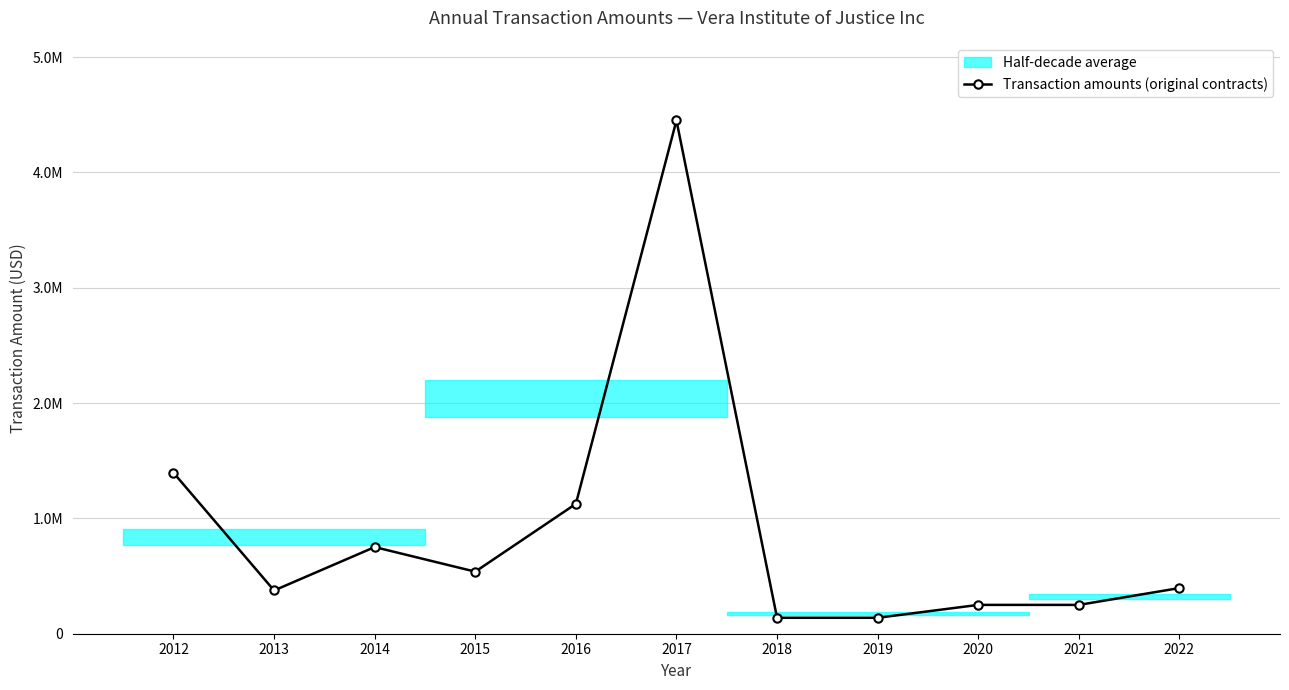

The value at 2016 is 1126208.0. True or false?

True